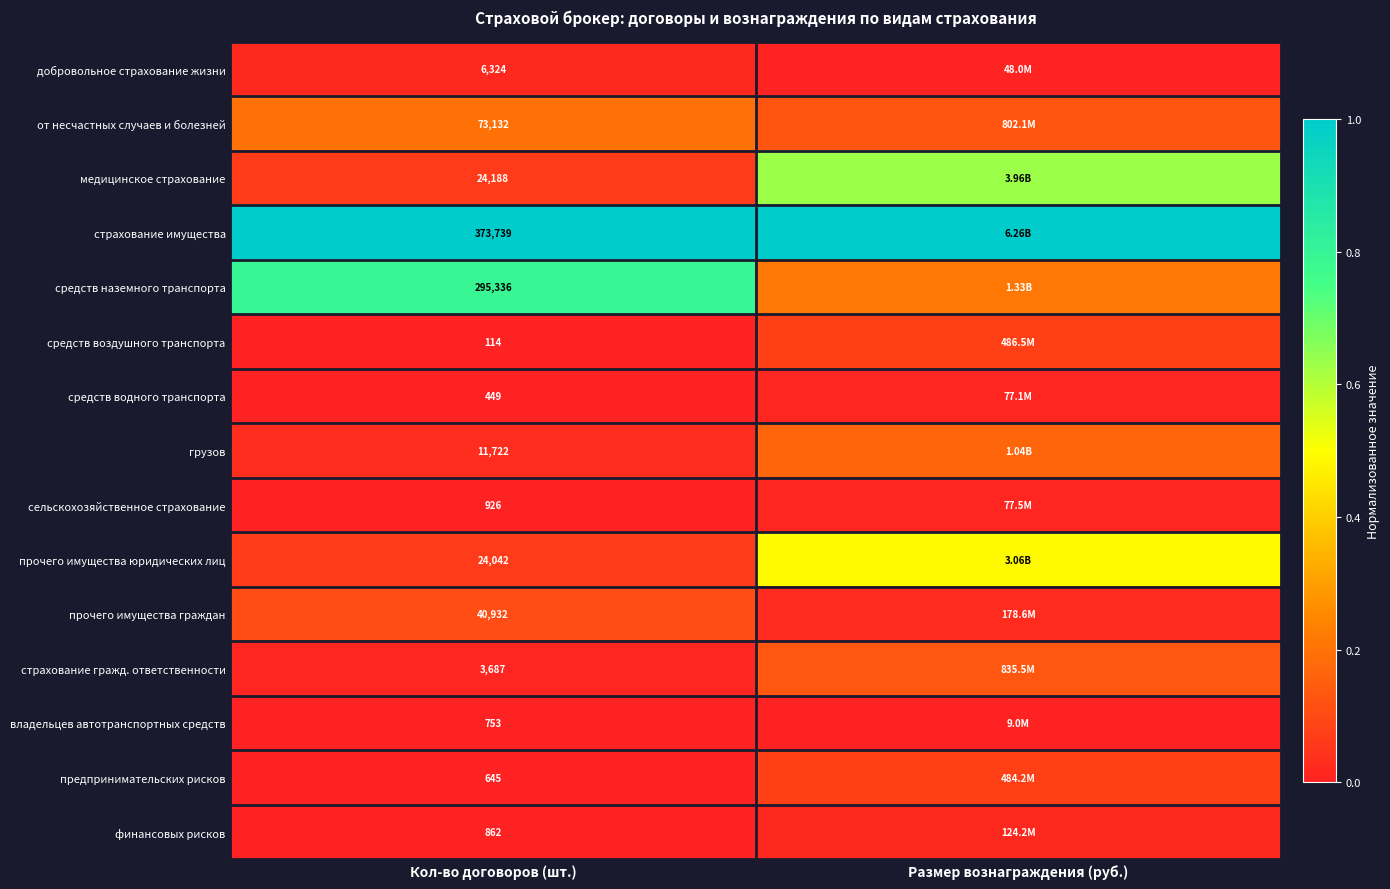

Where is средств водного транспорта nearest to the value 0?

Кол-во договоров (шт.)